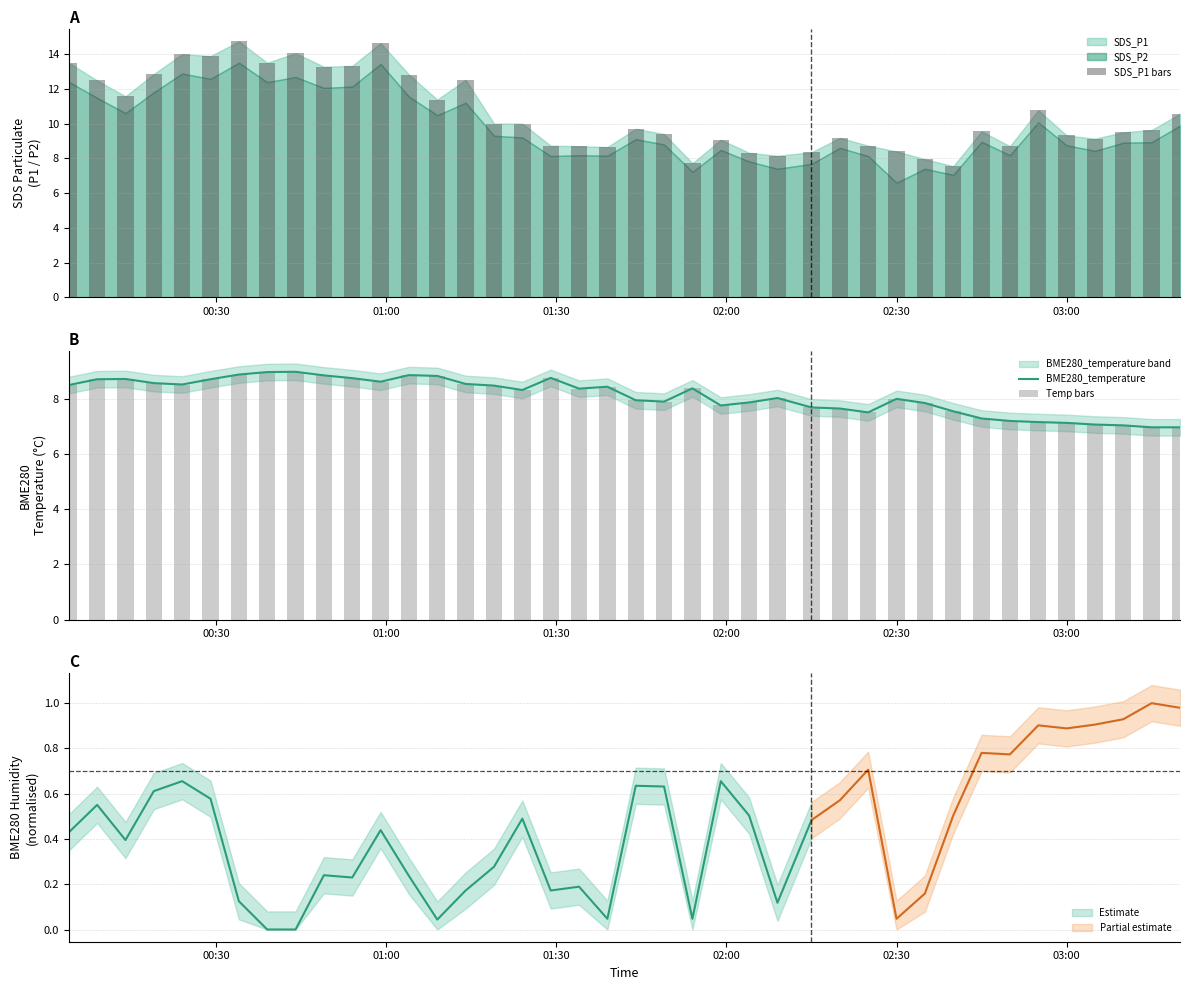

What is the highest value of the SDS_P1 bars series?

14.7